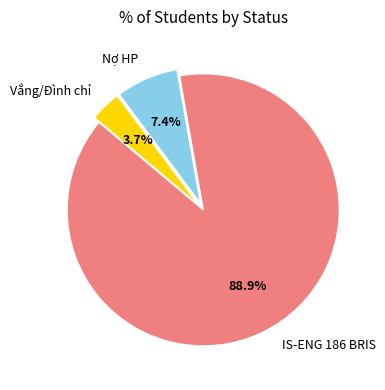

True or false: Vắng/Đình chỉ accounts for 4% of the total.

True